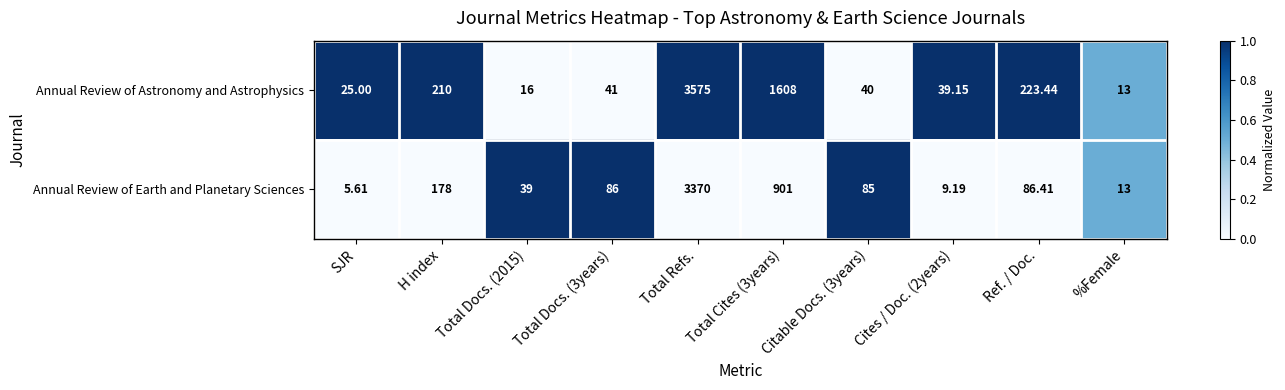

Which series has the largest range (max minus min)?

Annual Review of Astronomy and Astrophysics